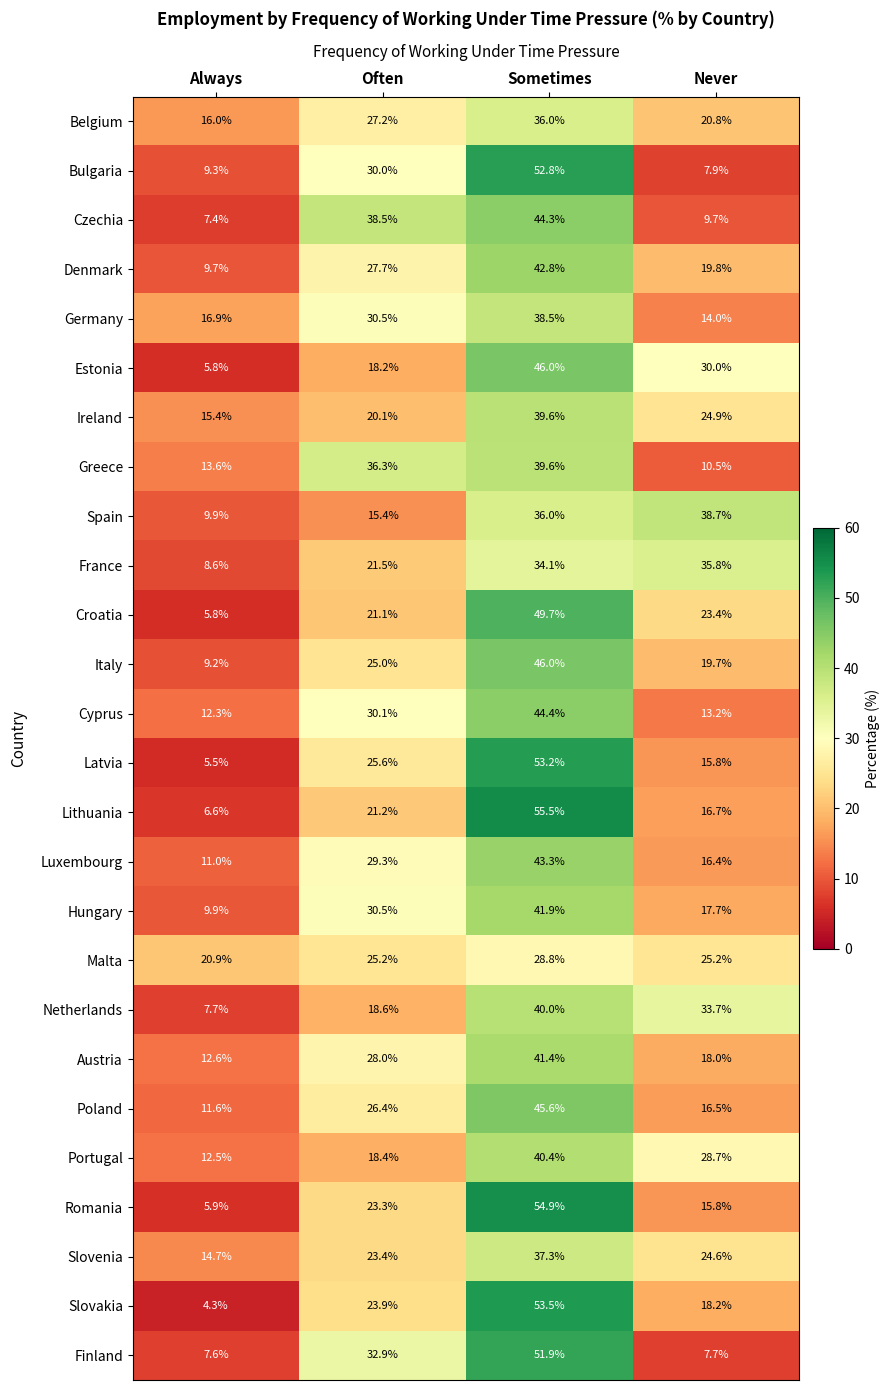

Which series changed the most between Always and Sometimes?

Slovakia